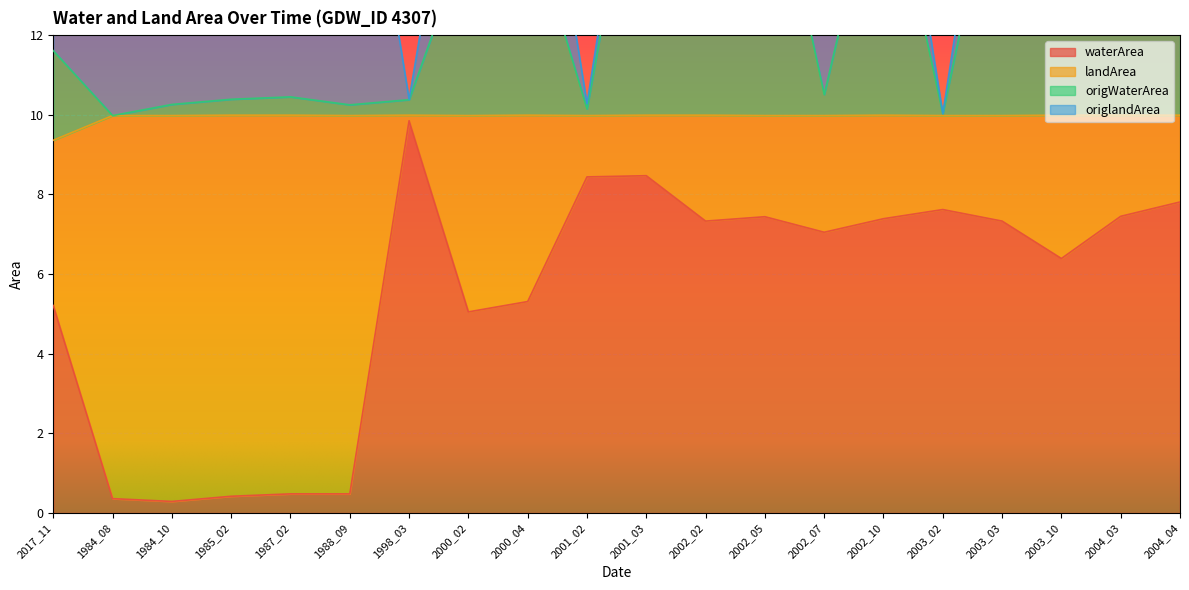

What is the label of the 17th point from the right?

1985_02